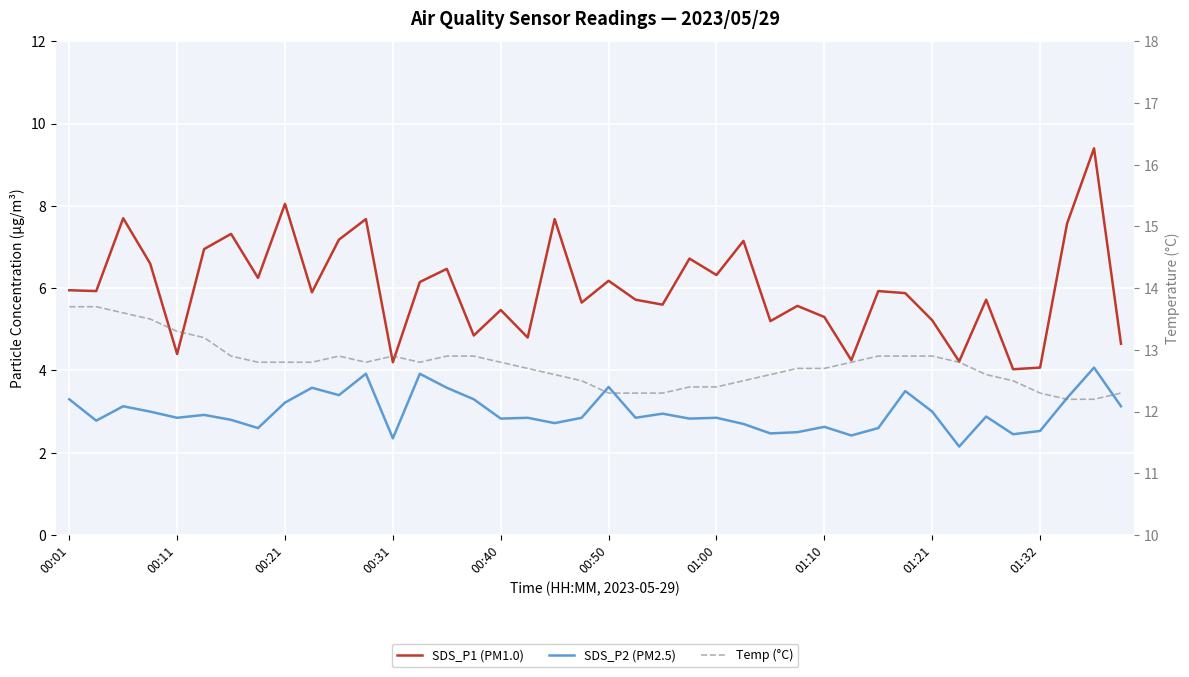

True or false: SDS_P1 (PM1.0) and Temp (°C) intersect in this chart.

False